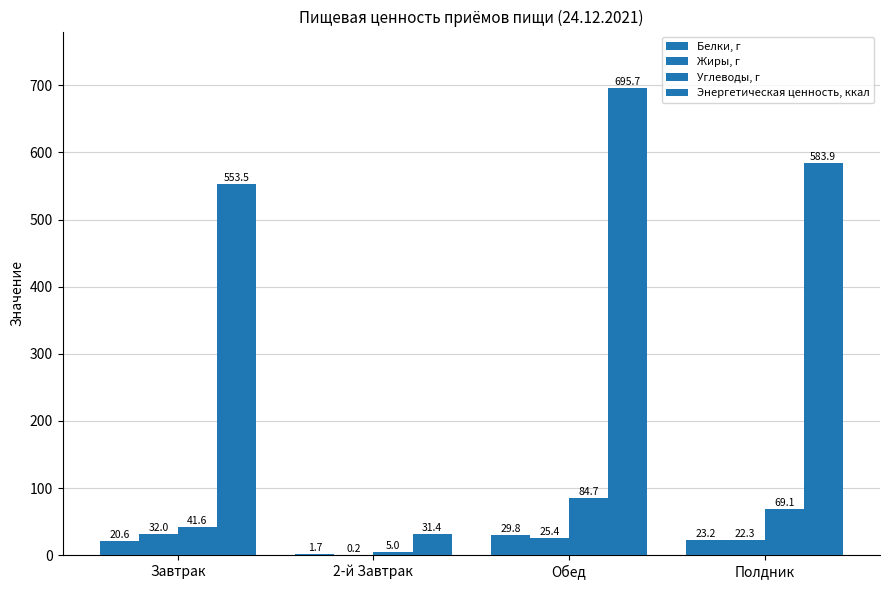

Which category has the lowest value in the Углеводы, г series?

2-й Завтрак